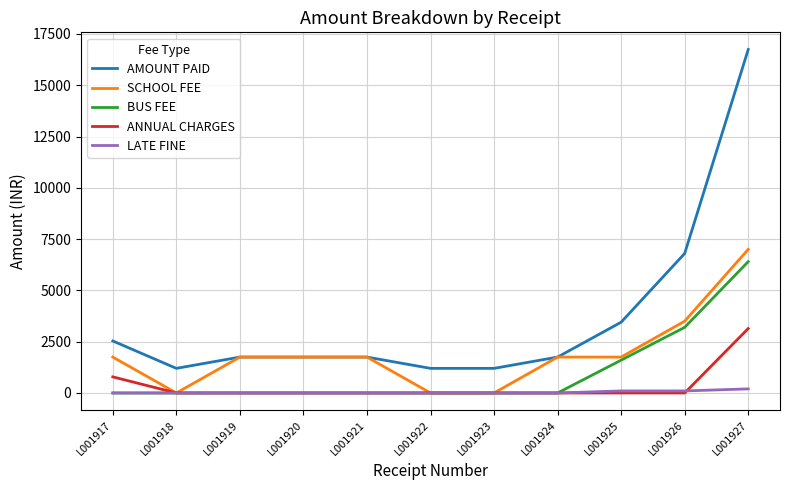

True or false: AMOUNT PAID and LATE FINE cross at least once.

False